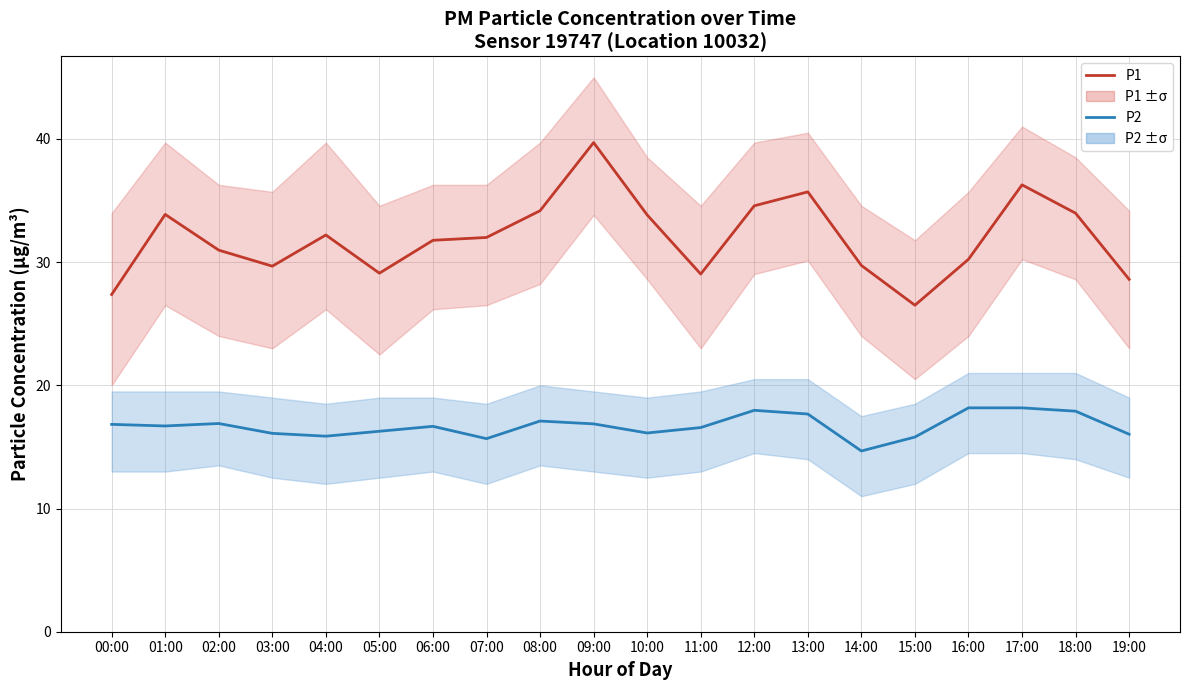

At which label does P1 first exceed 32?

01:00